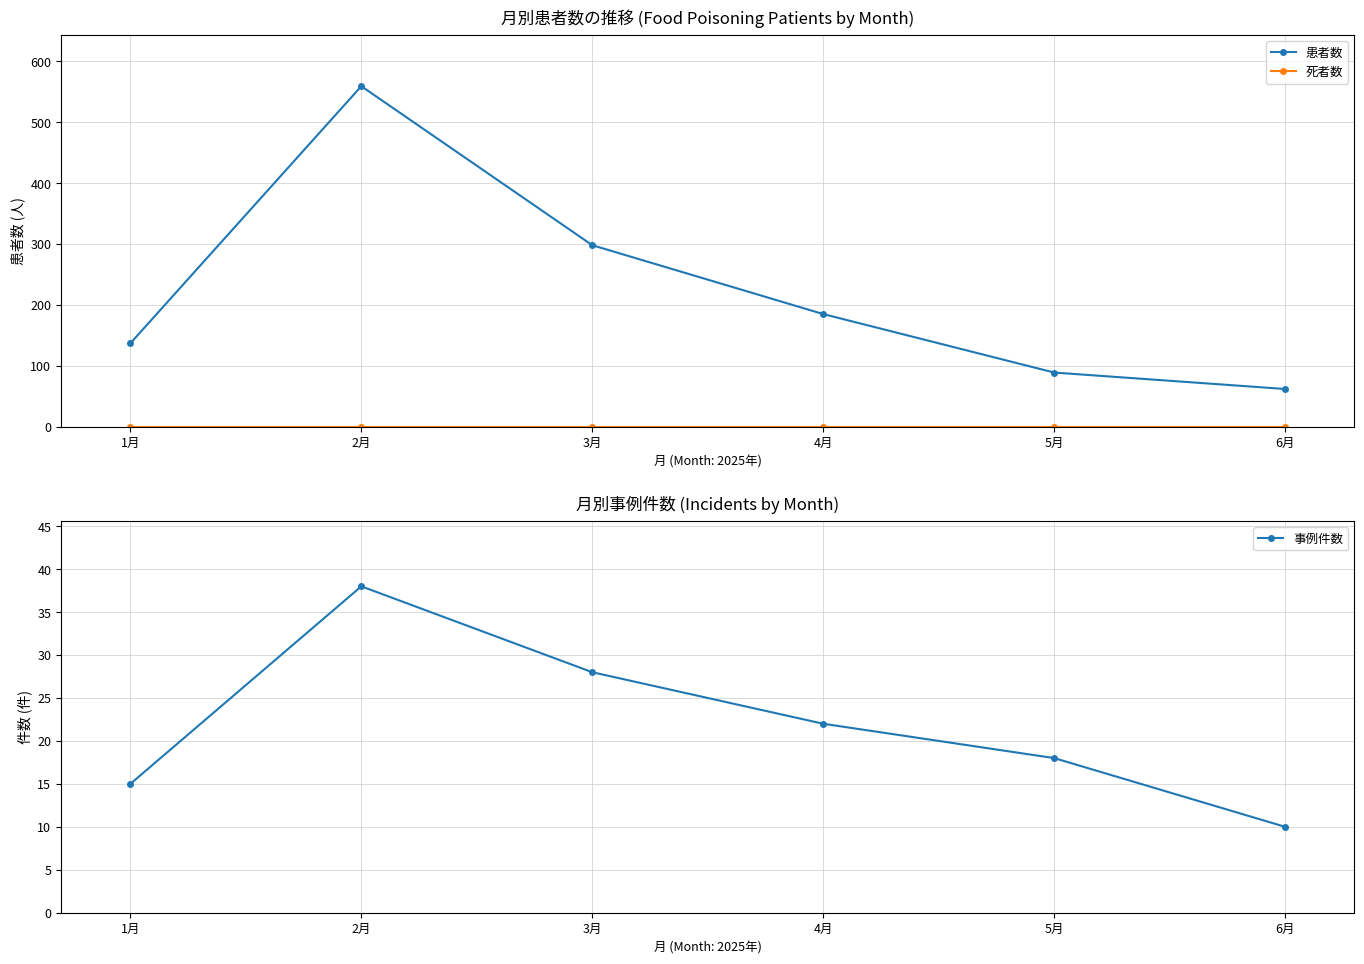

Does the chart have visible grid lines?

Yes